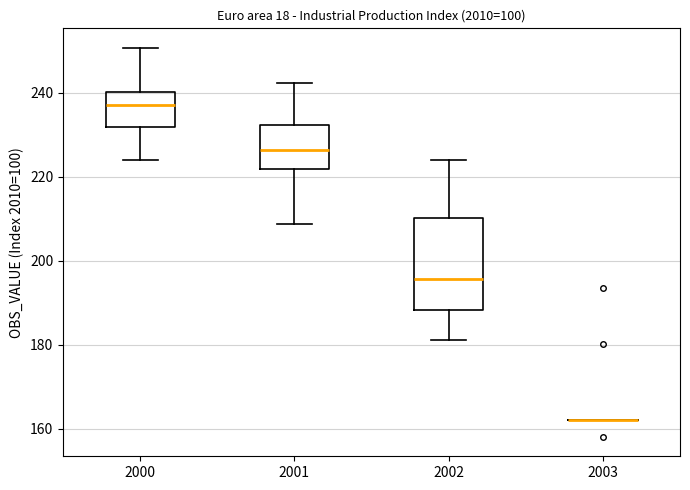

Reading left to right, transcribe this box plot: for each box, give where its median line is, the range the box spans, and where its two whiskers end, as read against the y-axis. The values are not printed on the chart, so give them approximately, as read against the axis.

2000: median 238, box 232 to 240, whiskers 224 to 250
2001: median 226, box 222 to 232, whiskers 208 to 242
2002: median 196, box 188 to 210, whiskers 182 to 224
2003: box collapsed to a line at 162, whiskers 162 to 162